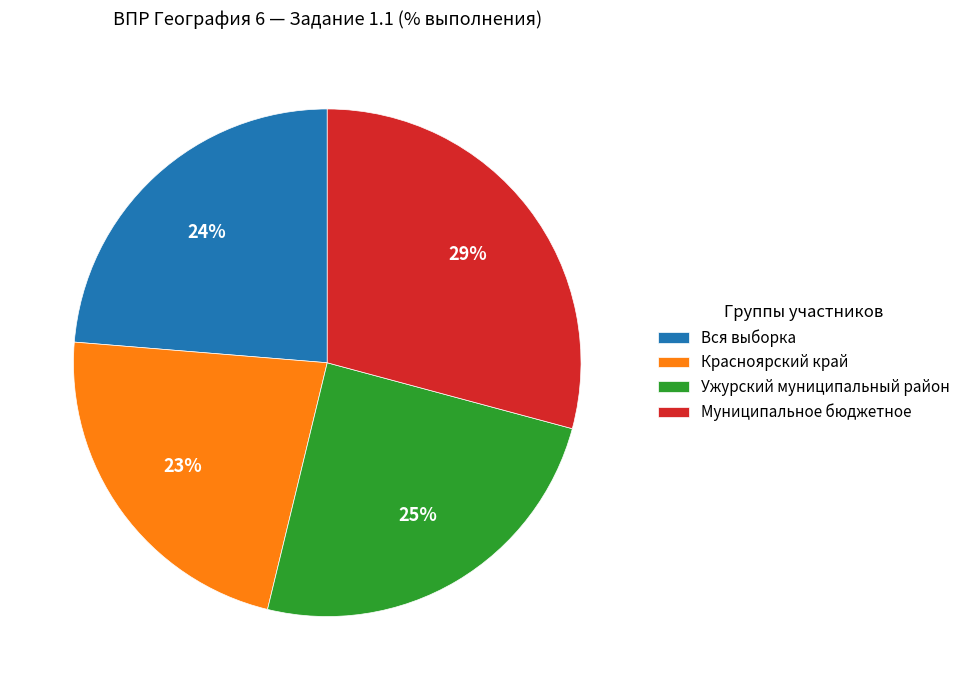

To the nearest percent, what is the average slice percentage?

25%